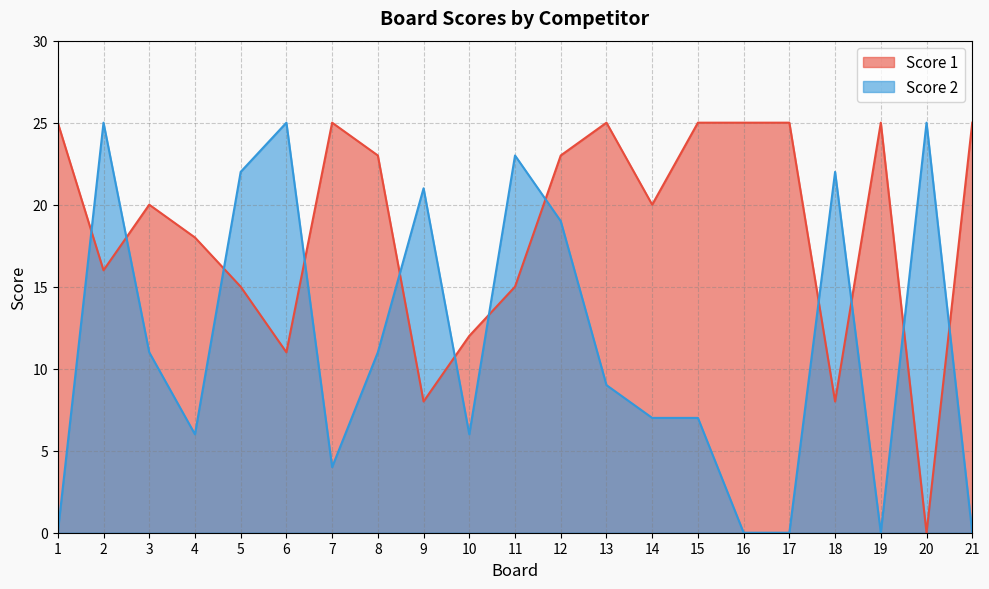

What are all the series names shown in the legend?

Score 1, Score 2